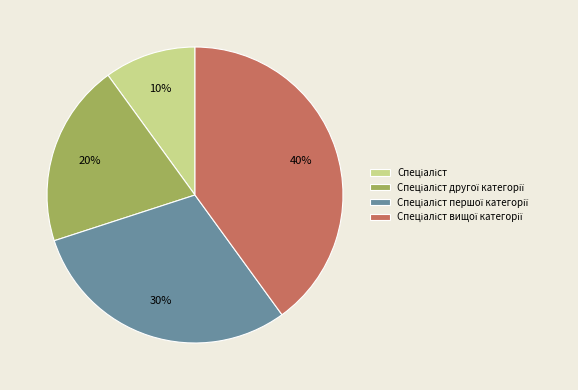

Is there a majority slice in this chart?

No